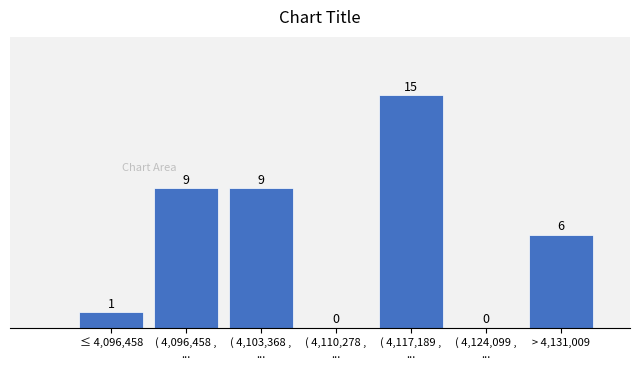

What is the greatest value displayed?

15